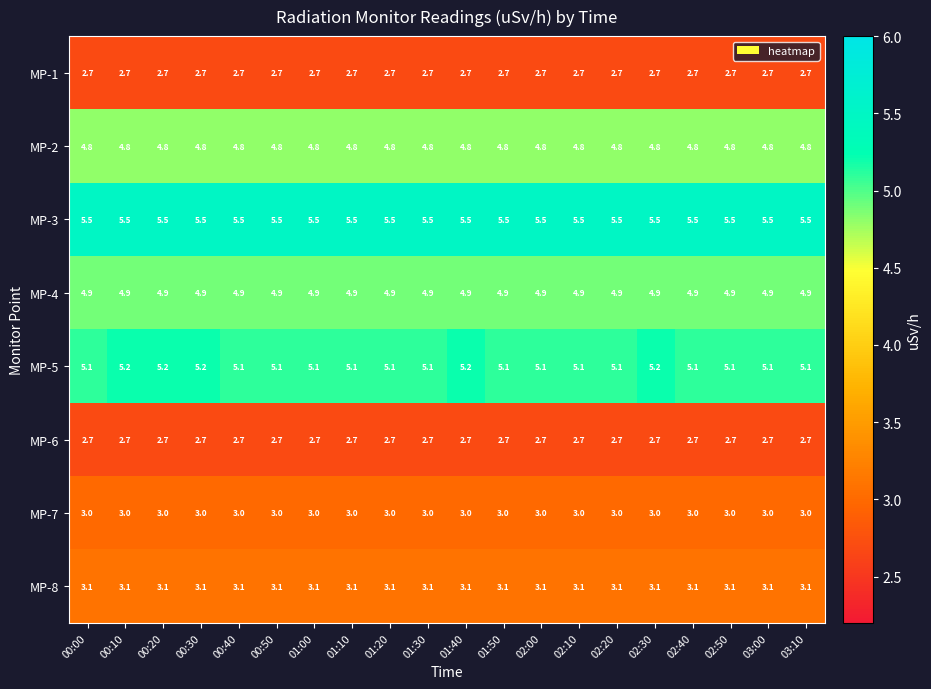

Which series has the largest range (max minus min)?

MP-5